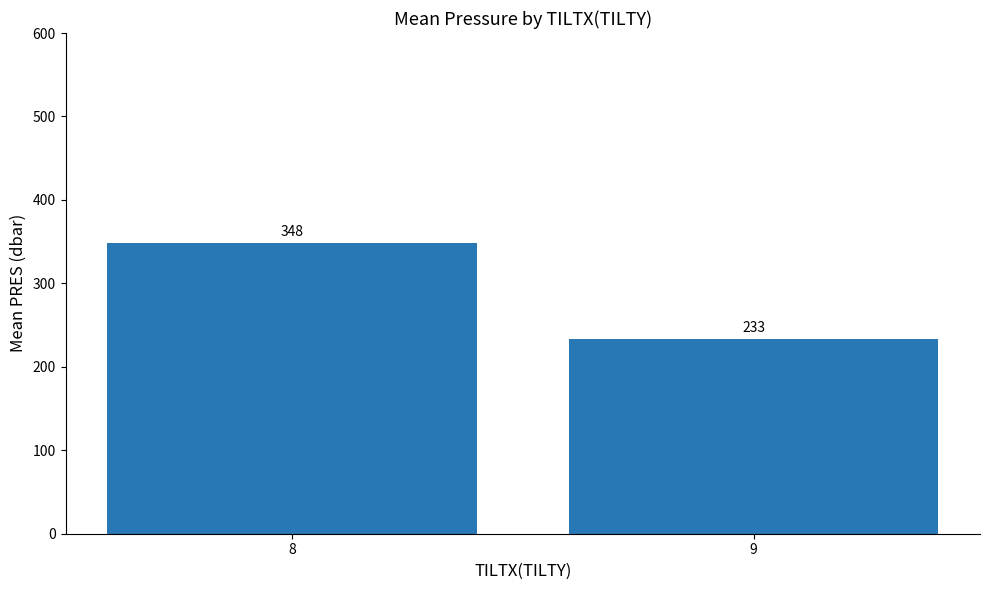

Which label corresponds to the smallest value in the chart?

9